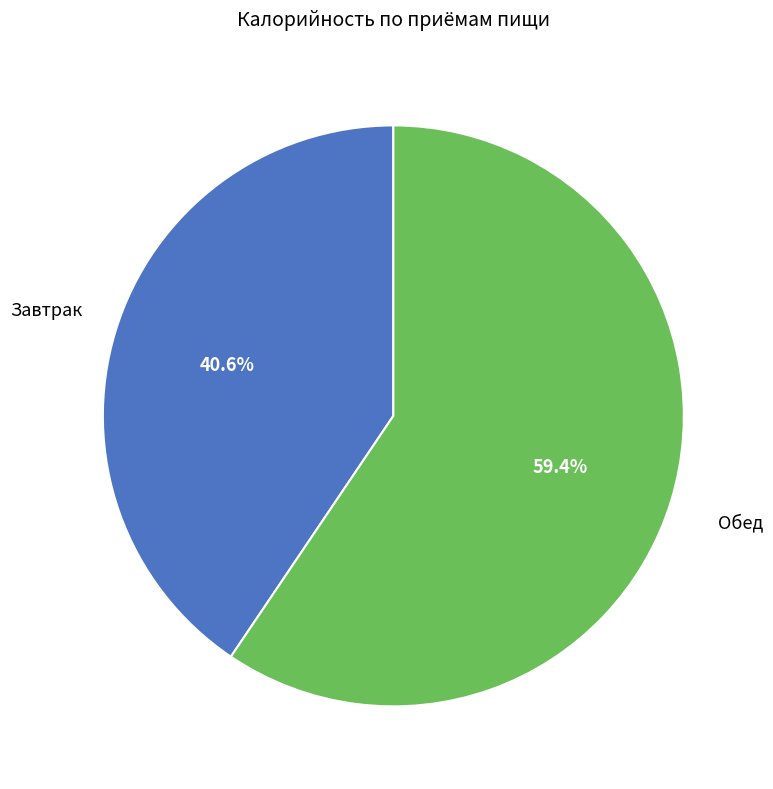

Is there a majority slice in this chart?

Yes